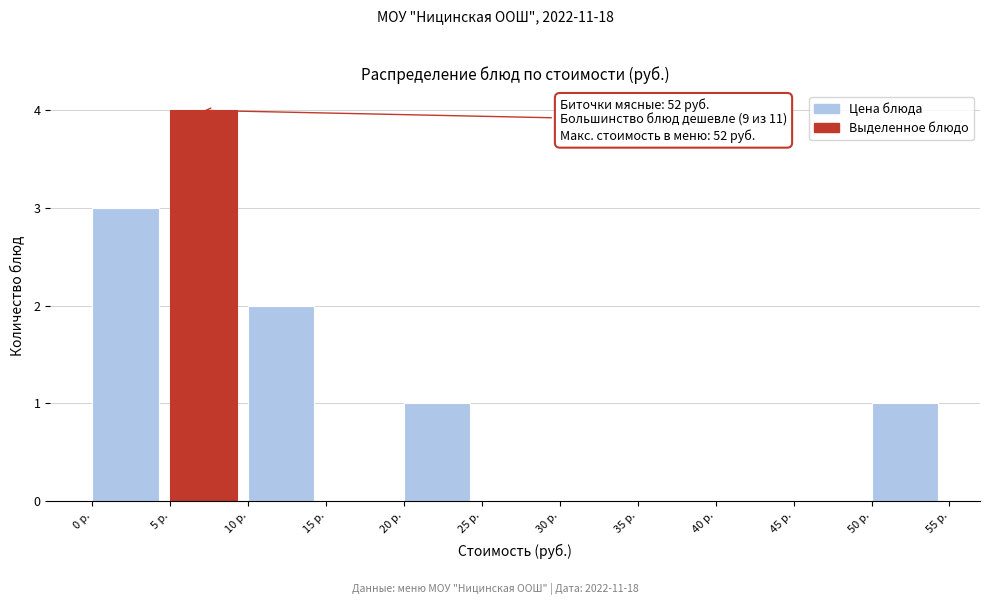

Over which range of the x-axis is the bar tallest?

5 to 10